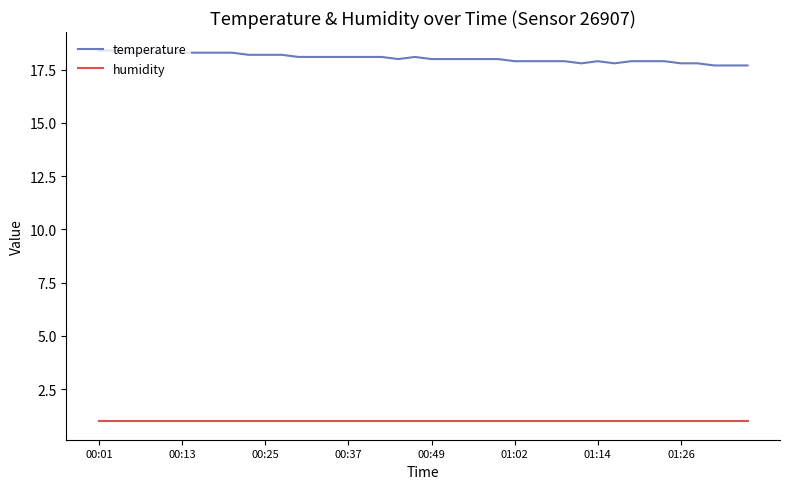

True or false: temperature and humidity cross at least once.

False